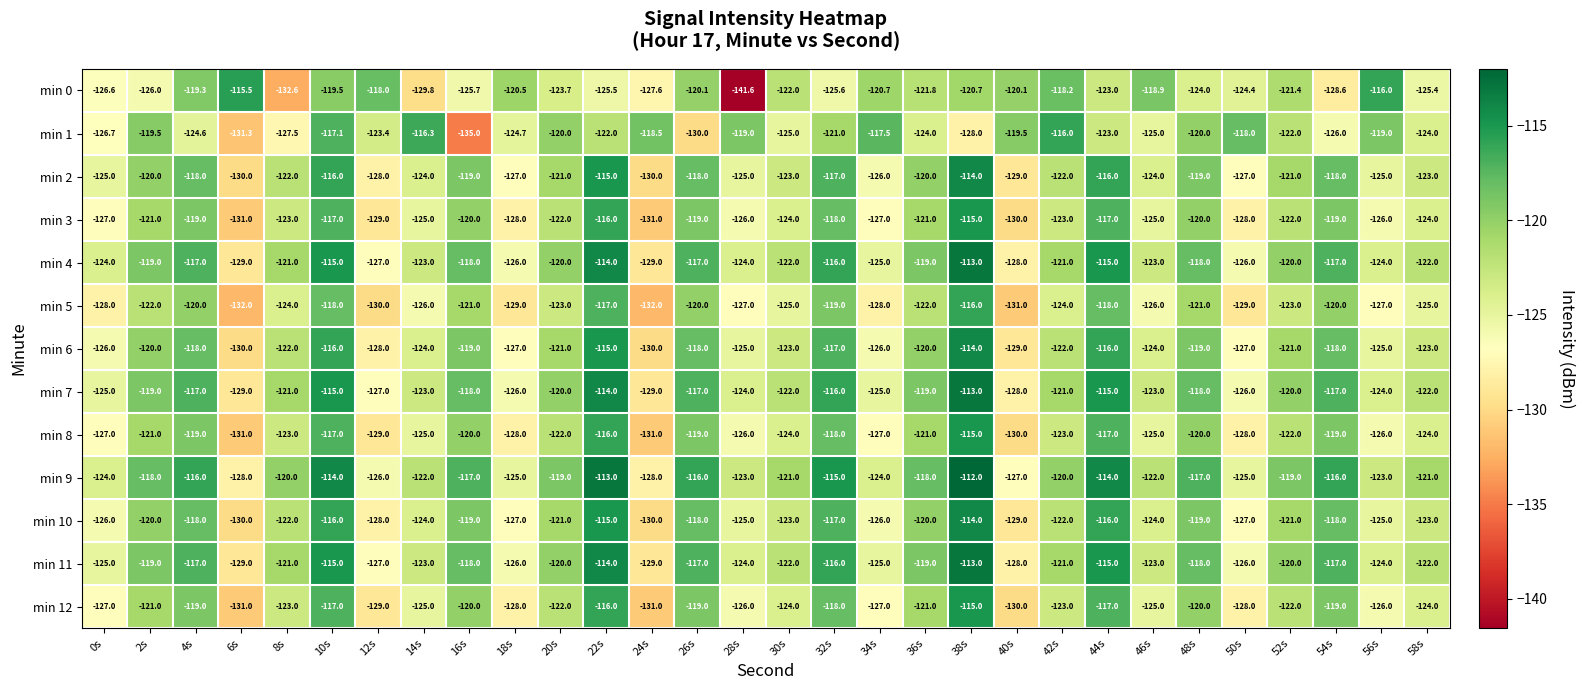

The value of min 3 at 0s is -63.2. True or false?

False